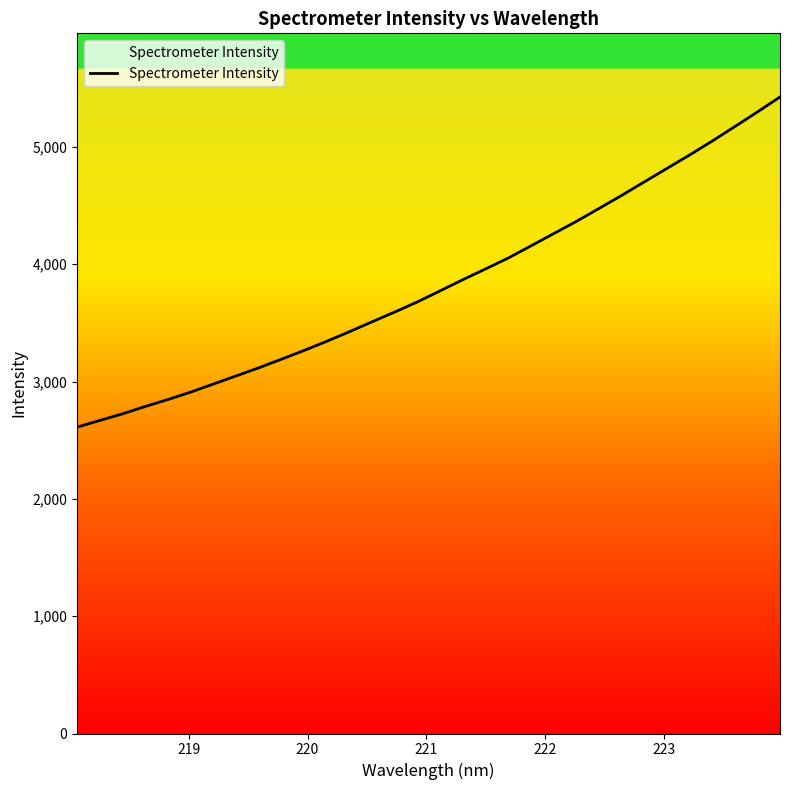

Reading left to right, transcribe all the data shown in this chart.

2611.8	2668.9	2725.1	2787.8	2847.1	2910.2	2979.0	3047.9	3117.0	3190.7	3265.4	3343.4	3425.2	3509.9	3593.1	3679.6	3773.8	3868.6	3960.1	4052.7	4156.4	4260.6	4364.7	4474.7	4586.2	4701.5	4816.2	4930.8	5049.8	5173.2	5298.4	5426.3